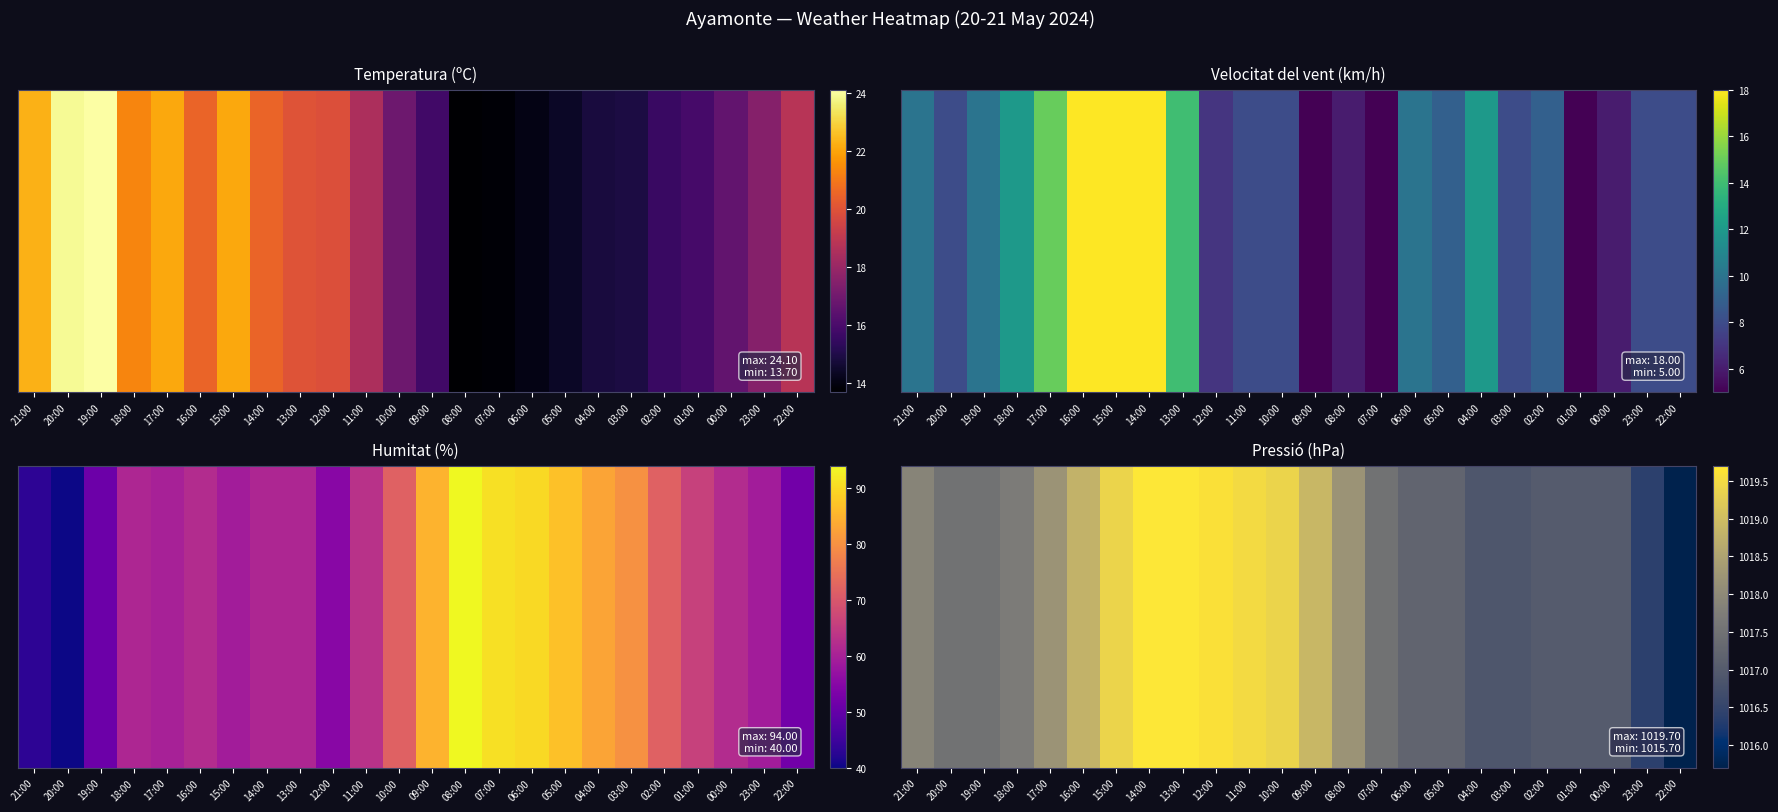

At which label does the data first exceed 1017?

21:00